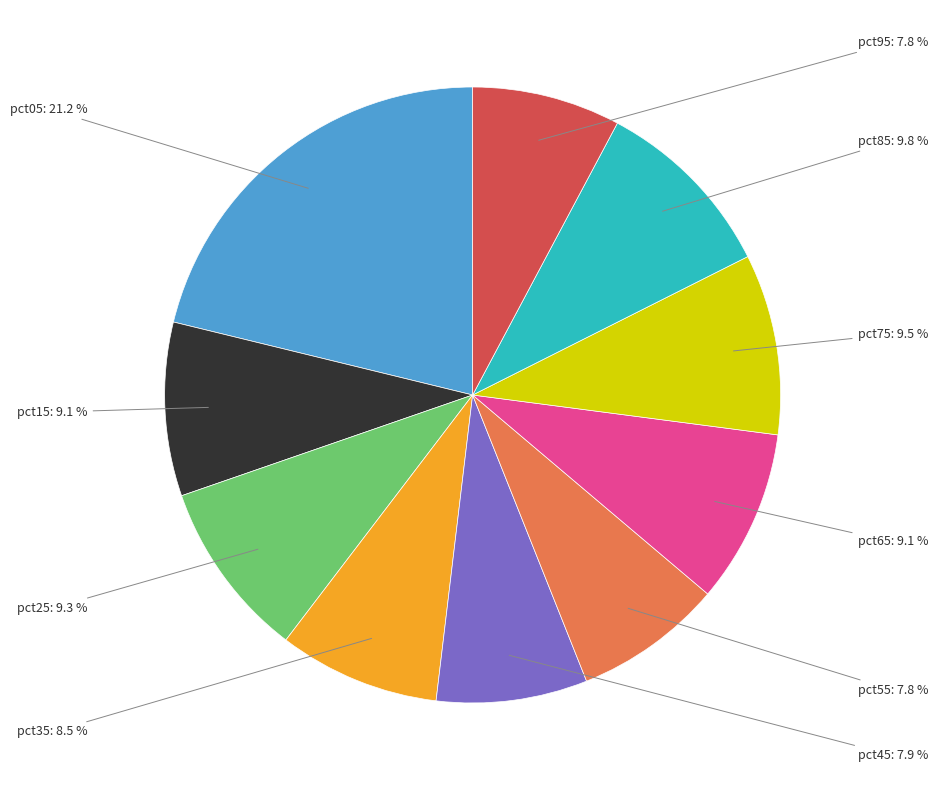

How much of the chart is everything except pct25?

90.7%